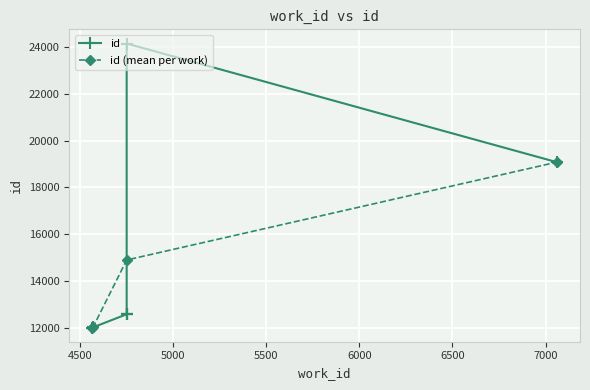

What is the sum of the values at 4752 and 4752?

36735